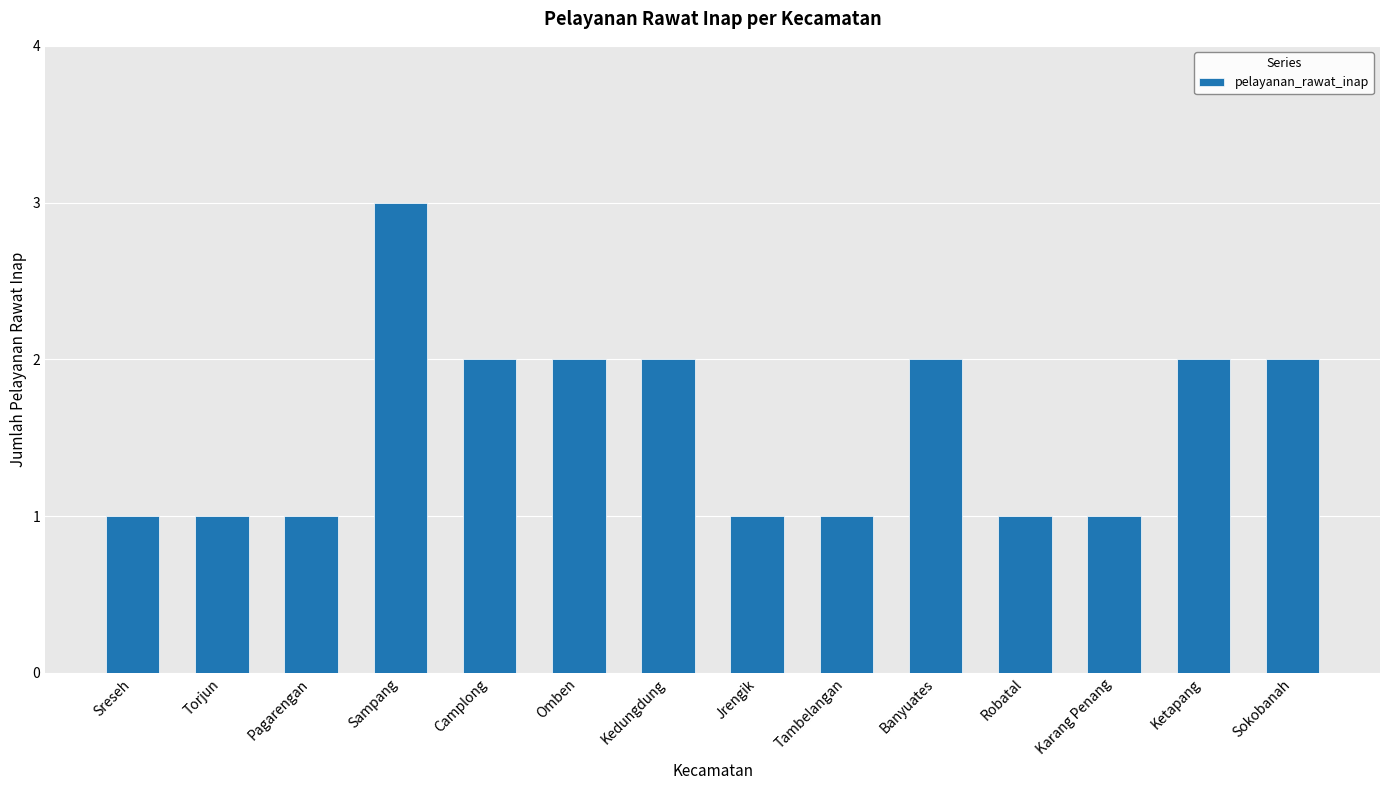

Which label corresponds to the largest value in the chart?

Sampang